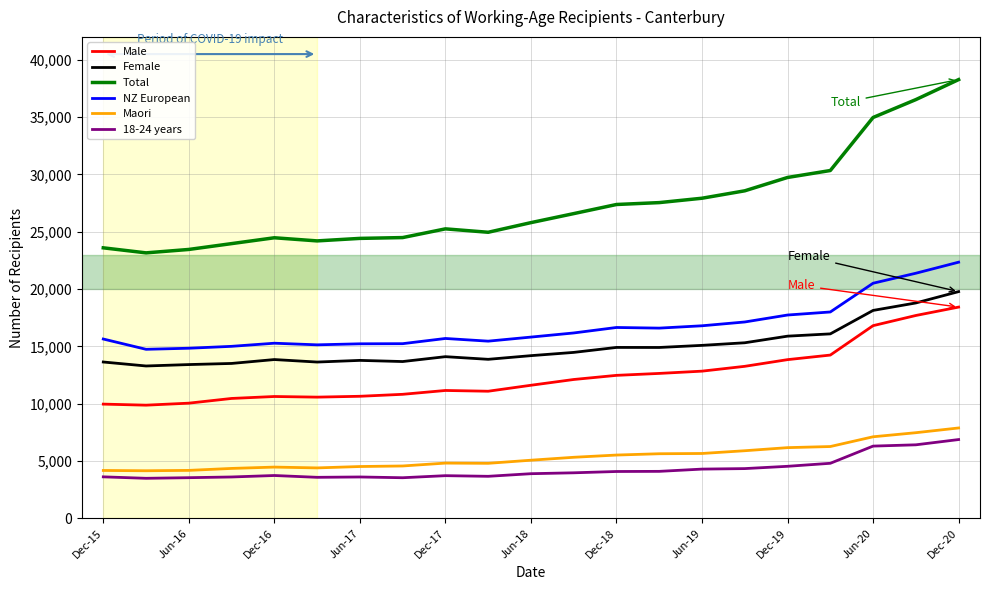

What is the difference between the maximum and minimum values in the Male series?

8557